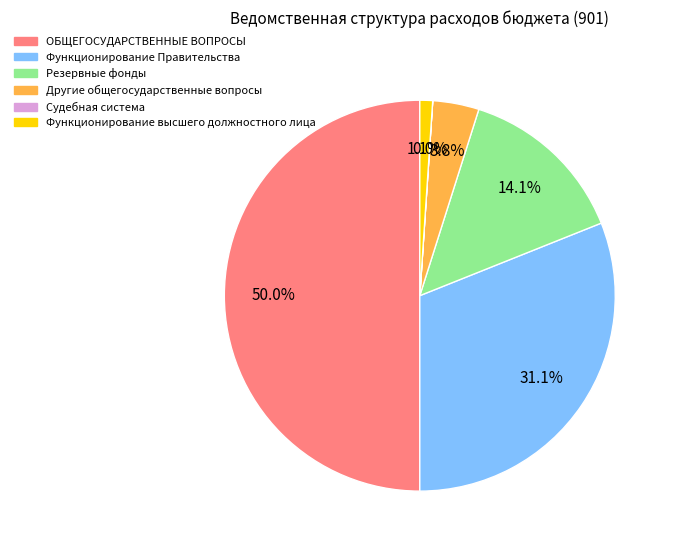

What percentage is NOT represented by Другие общегосударственные вопросы?

96.2%